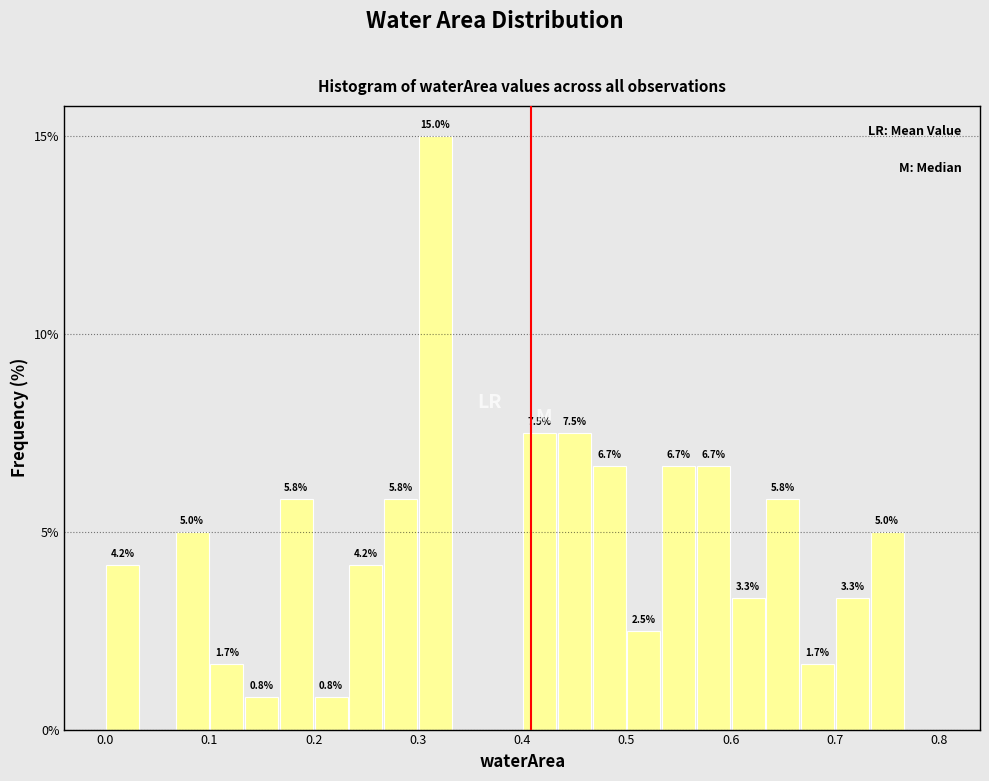

Around what value on the x-axis is the tallest bar? Give the approximate position of its centre, as read against the axis.

0.32